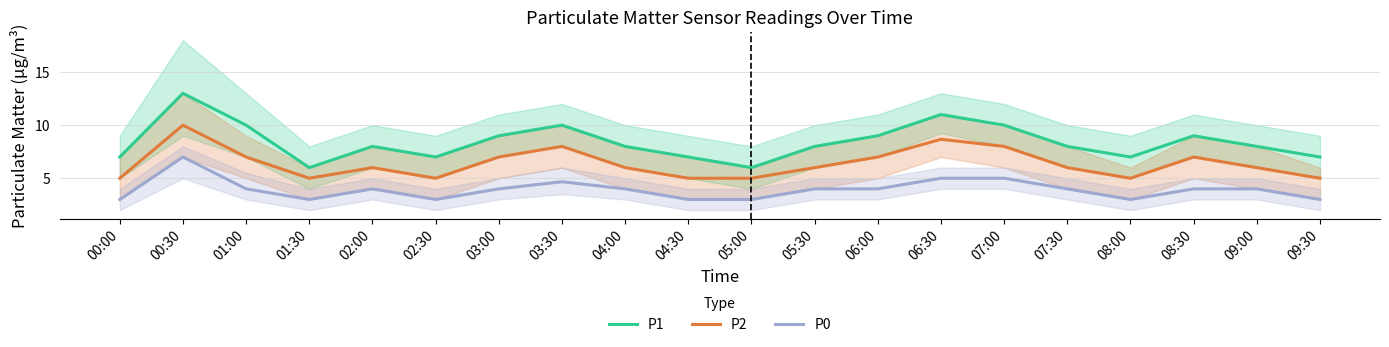

Is the value of P2 at 01:00 greater than the value of P0 at 04:30?

Yes